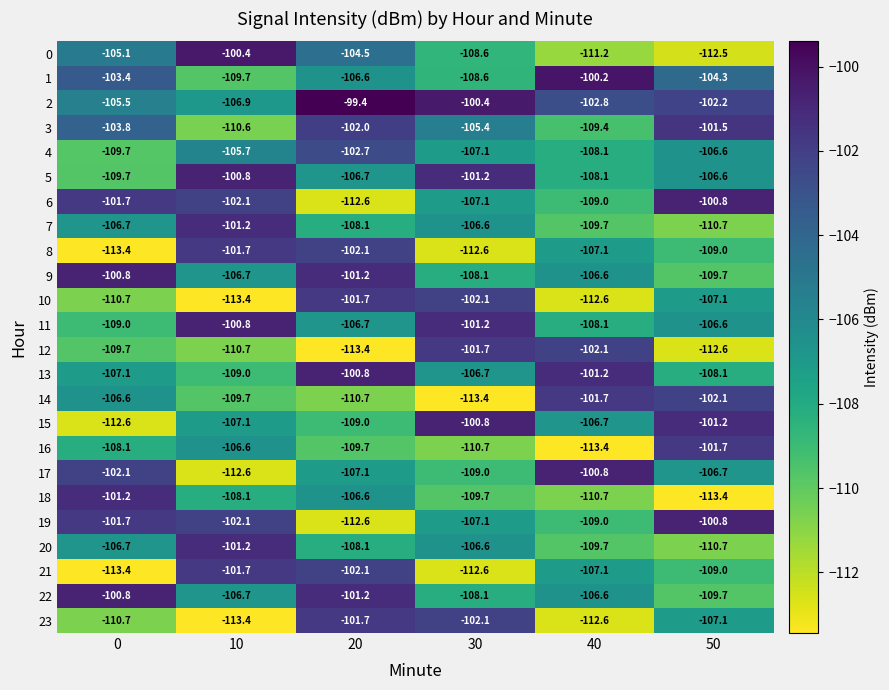

Which series has the widest spread of values?

18